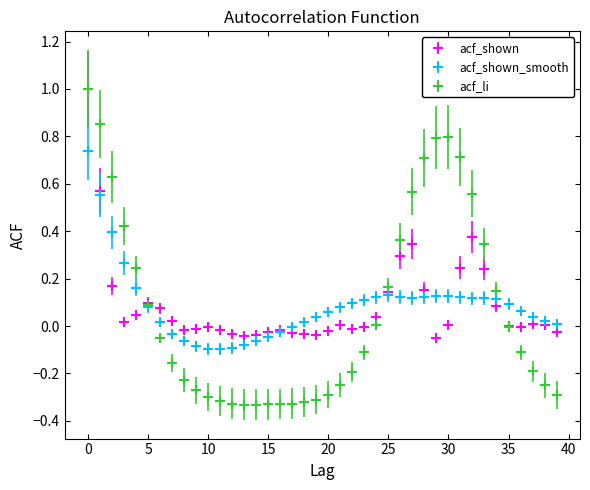

Which series has the widest spread of values?

acf_li